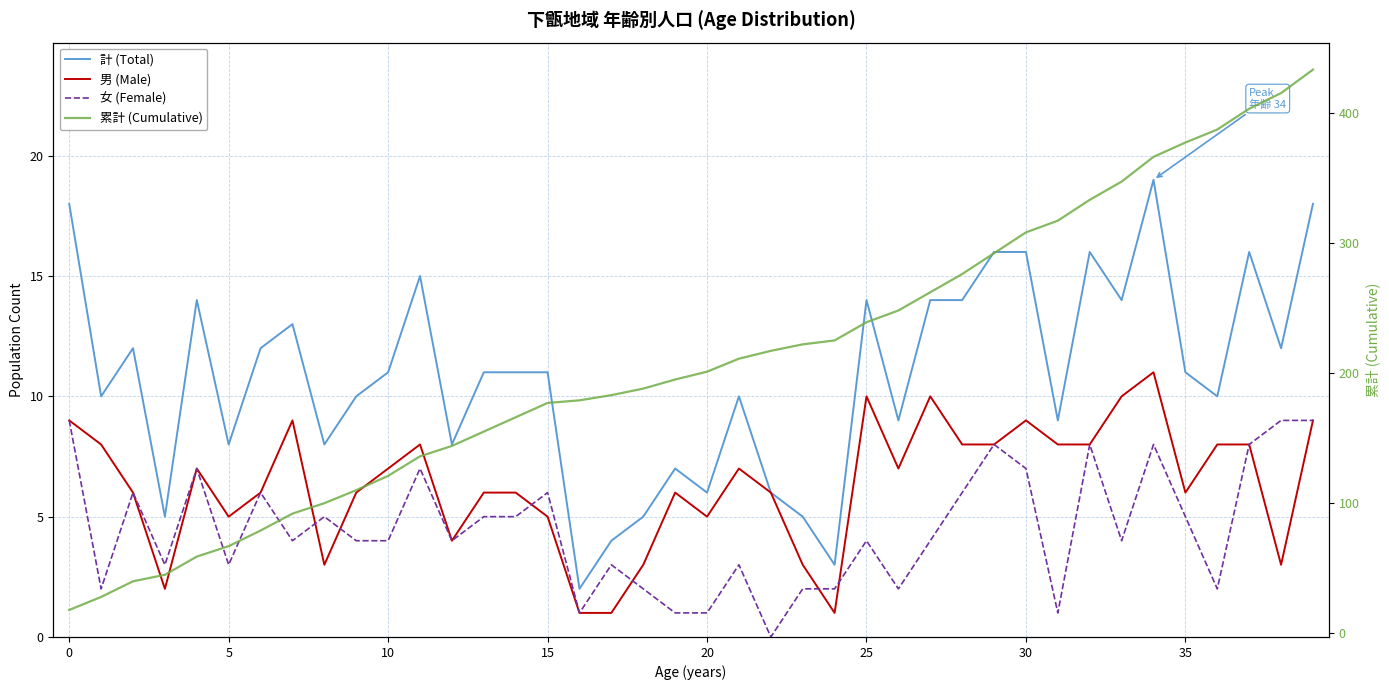

Count the number of categories in the chart.

40